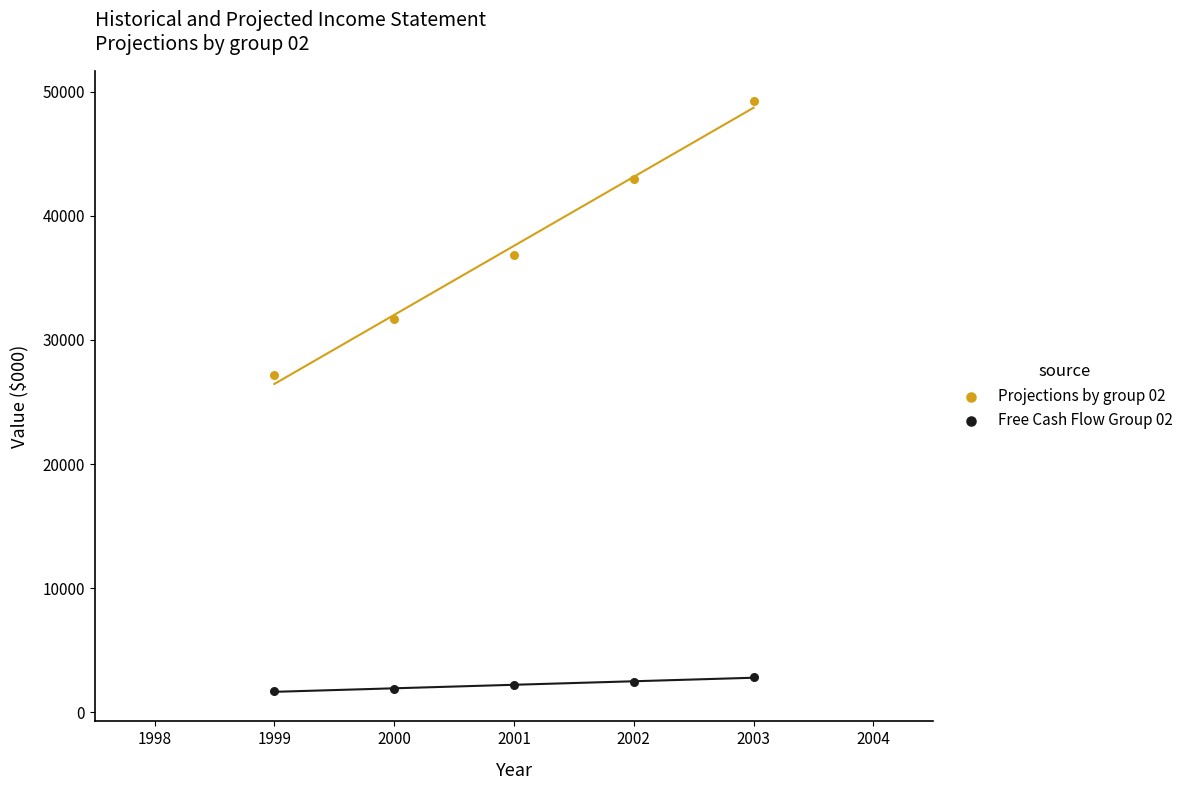

Across all series, what Y value is closest to 25490?

27143.8